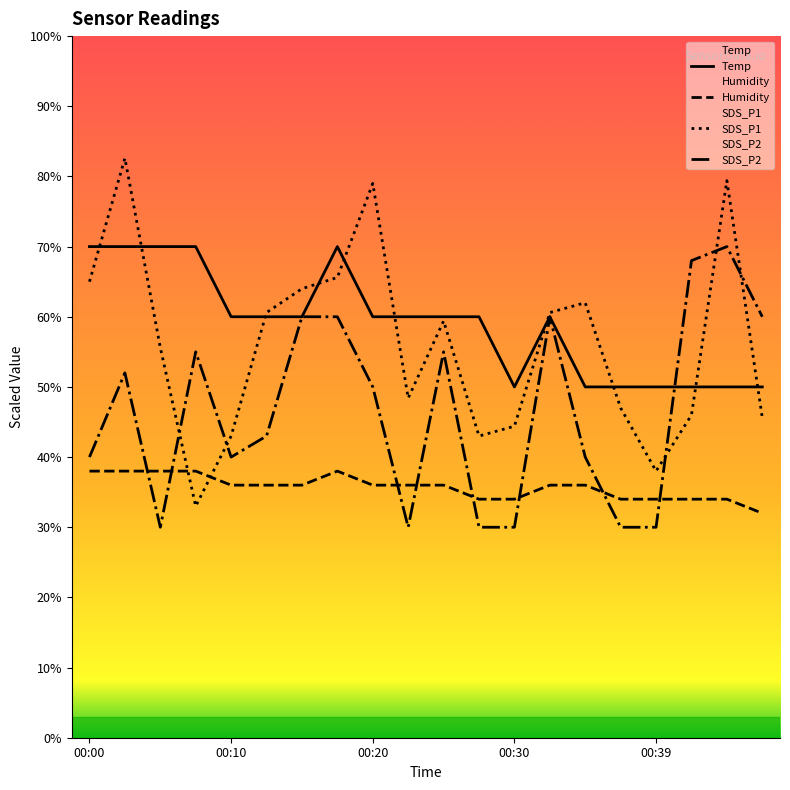

Reading left to right, extract all data points from this chart.

Temp: 70.0	70.0	70.0	70.0	60.0	60.0	60.0	70.0	60.0	60.0	60.0	60.0	50.0	60.0	50.0	50.0	50.0	50.0	50.0	50.0
Humidity: 38.0	38.0	38.0	38.0	36.0	36.0	36.0	38.0	36.0	36.0	36.0	34.0	34.0	36.0	36.0	34.0	34.0	34.0	34.0	32.0
SDS_P1: 65.0	82.6	55.6	33.0	43.0	60.6	64.0	65.6	79.0	48.4	59.4	43.0	44.4	60.6	62.0	47.0	38.0	46.0	79.4	45.6
SDS_P2: 40.0	52.0	30.0	55.0	40.0	43.0	60.0	60.0	50.0	30.0	55.0	30.0	30.0	60.0	40.0	30.0	30.0	68.0	70.0	60.0